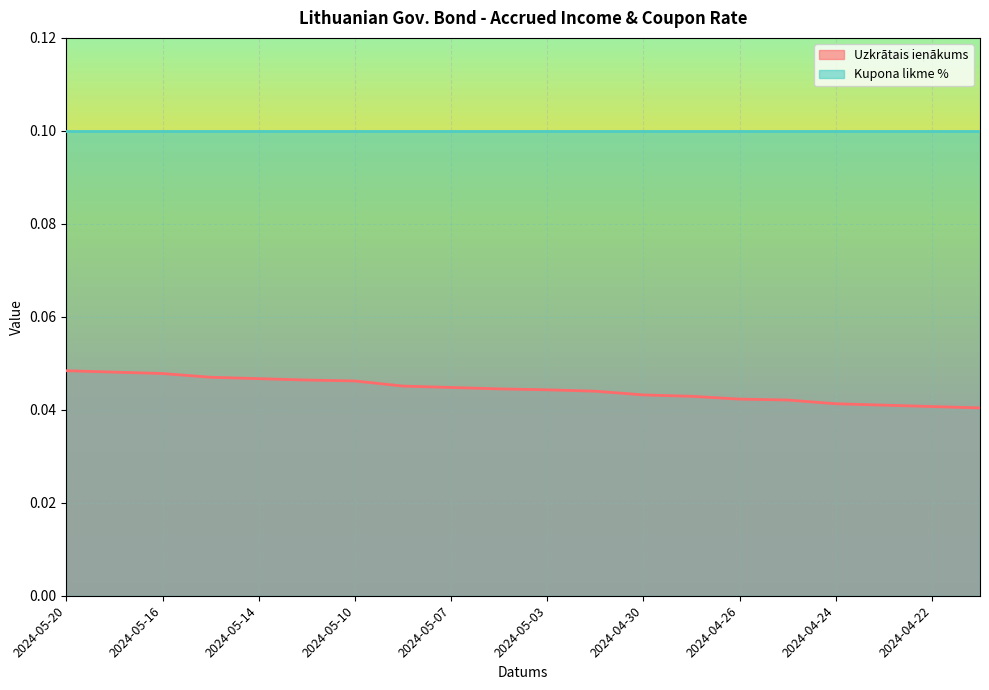

How many lines are shown in the chart?

2